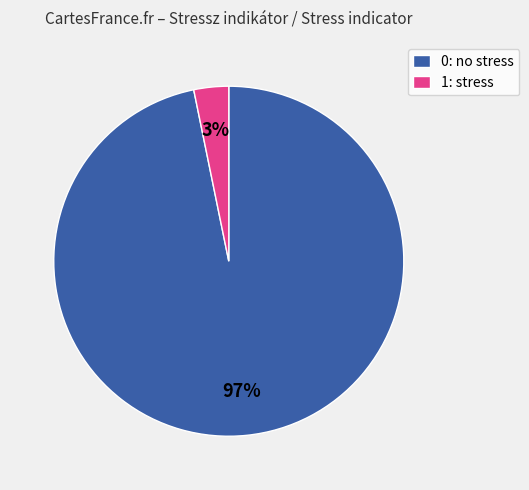

Rank the categories by value from lowest to highest.

1: stress, 0: no stress